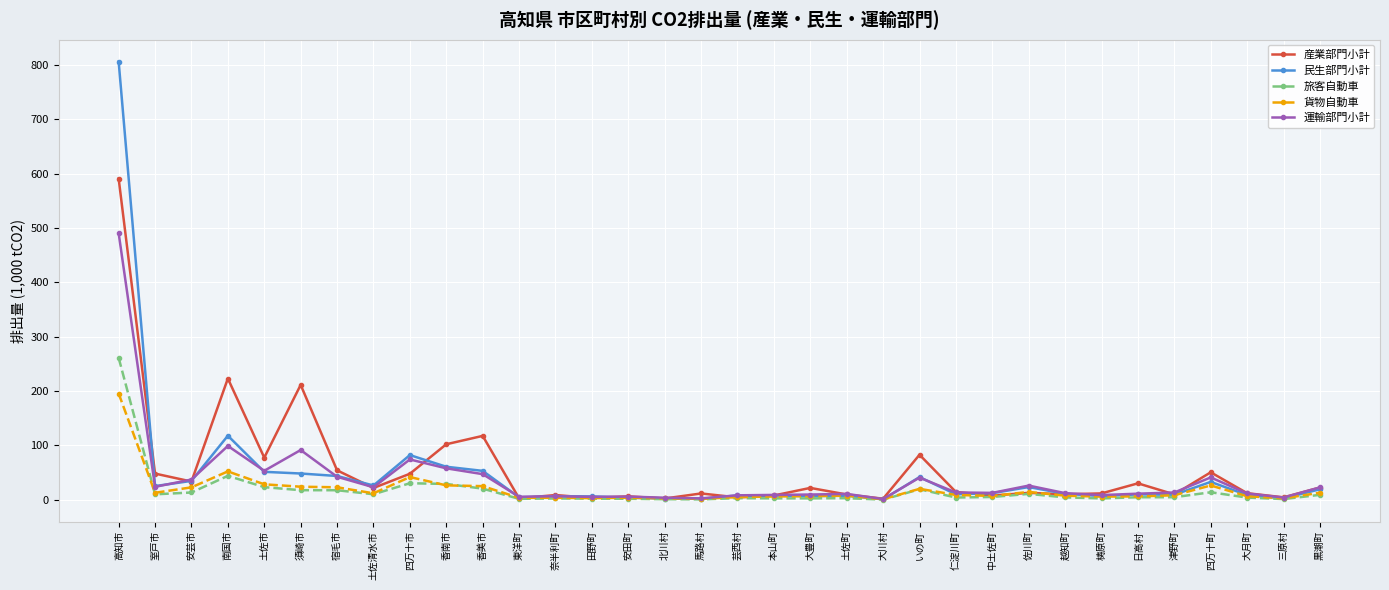

At which label is 運輸部門小計 closest to 246?

南国市